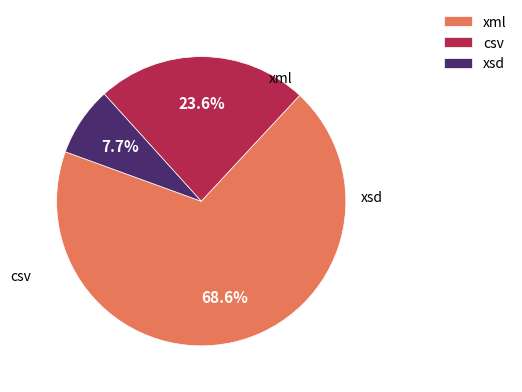

Count the number of slices in the pie.

3